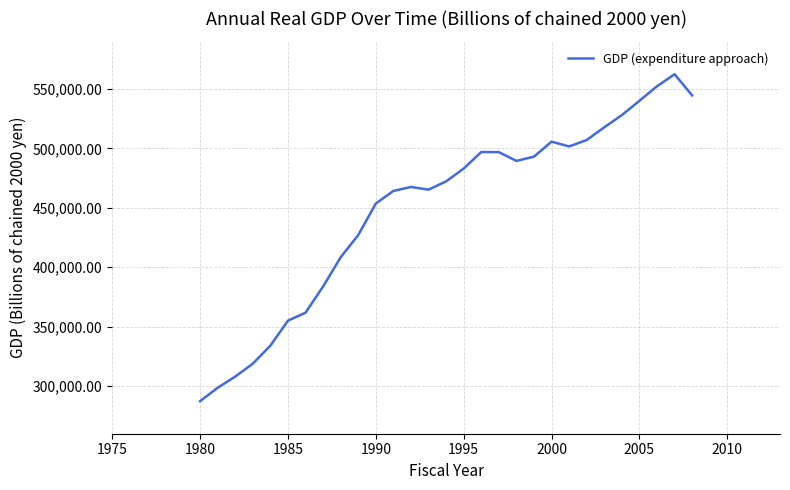

What is the difference between the maximum and minimum values?

274977.0